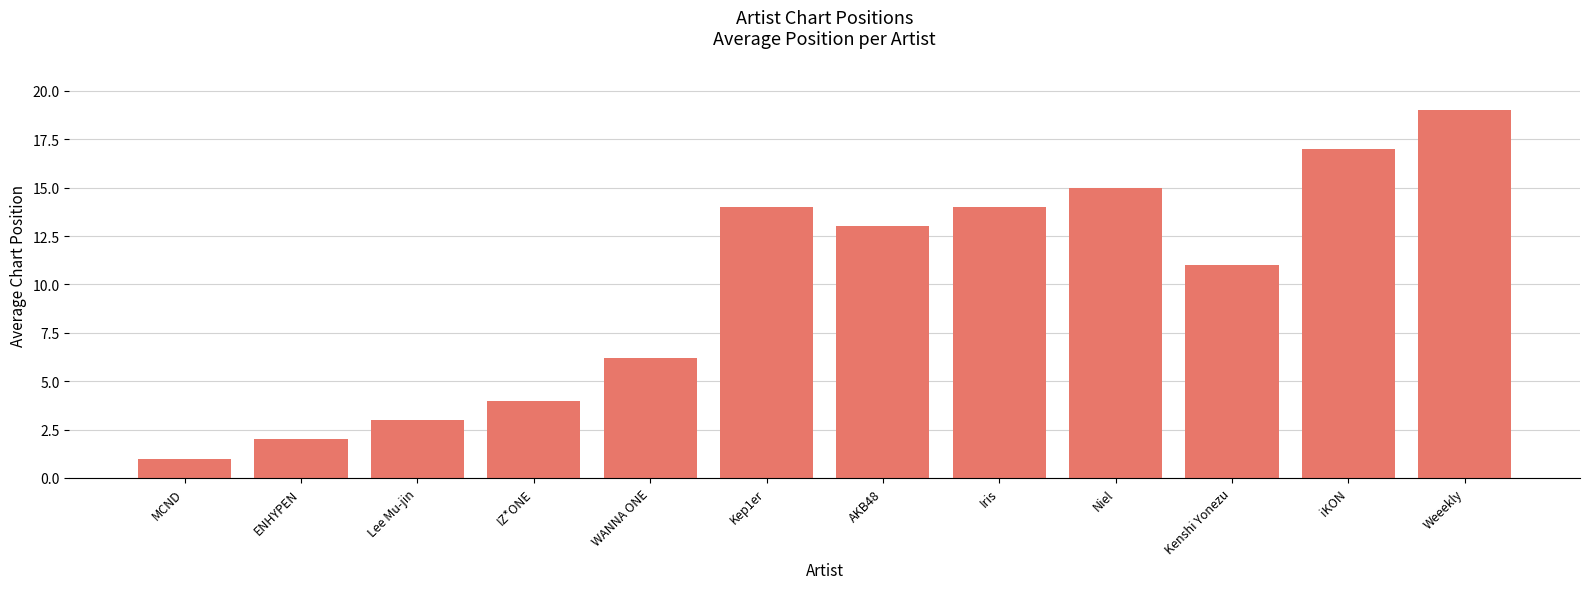

Which has a higher value, Kep1er or MCND?

Kep1er